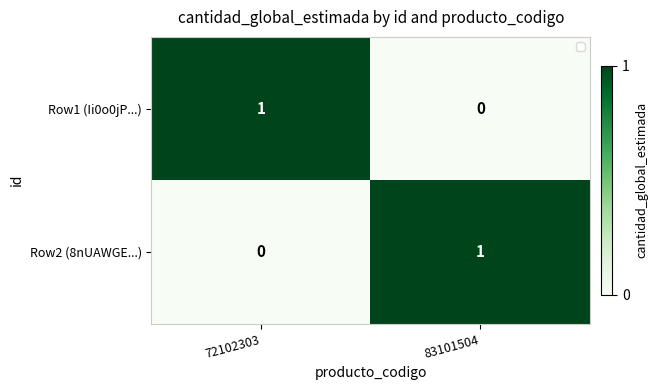

How many positive values does the Row1 (Ii0o0jP...) series have?

1